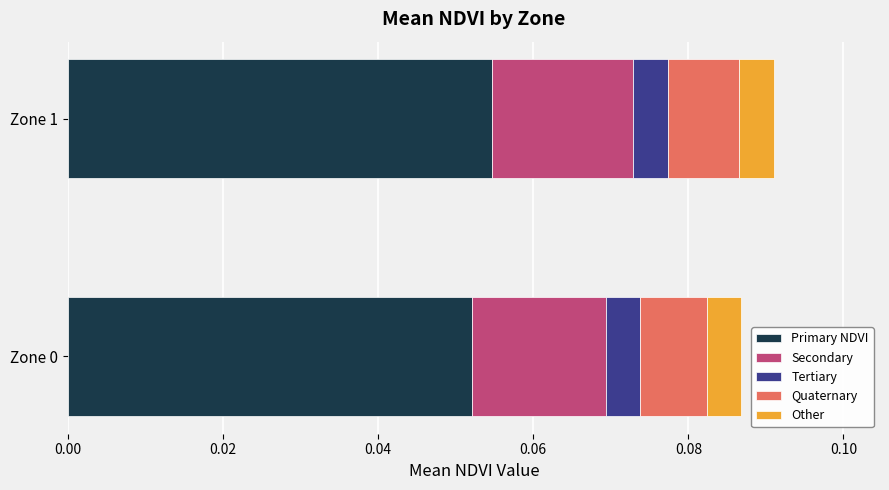

True or false: Primary NDVI has a value of 0.0 at Zone 0.

False